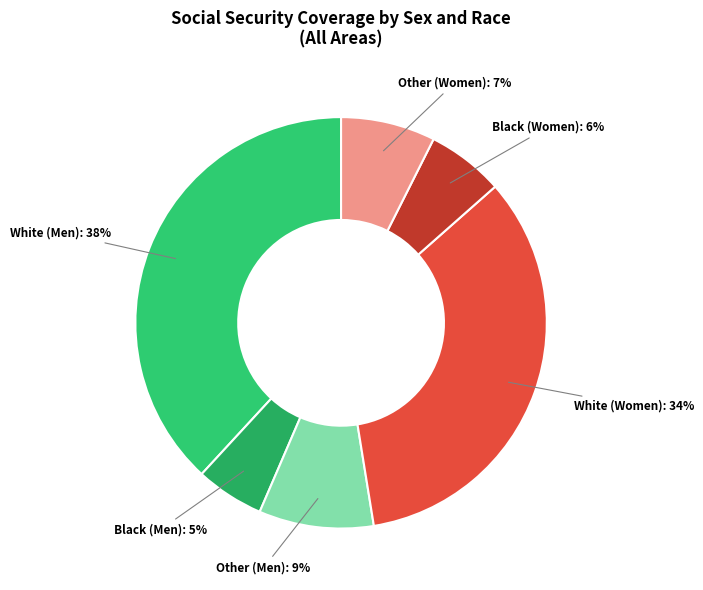

Does any single category account for the majority?

No